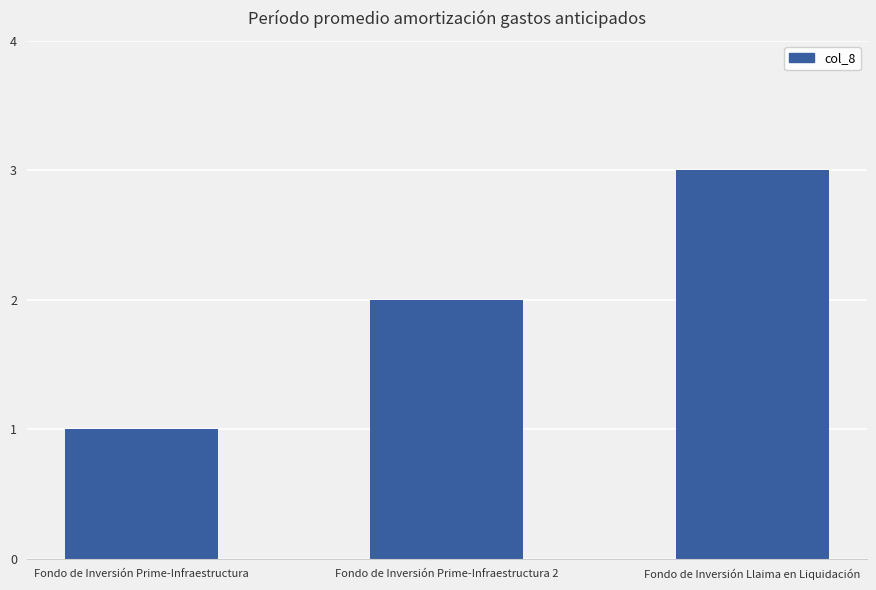

What is the smallest value displayed?

1